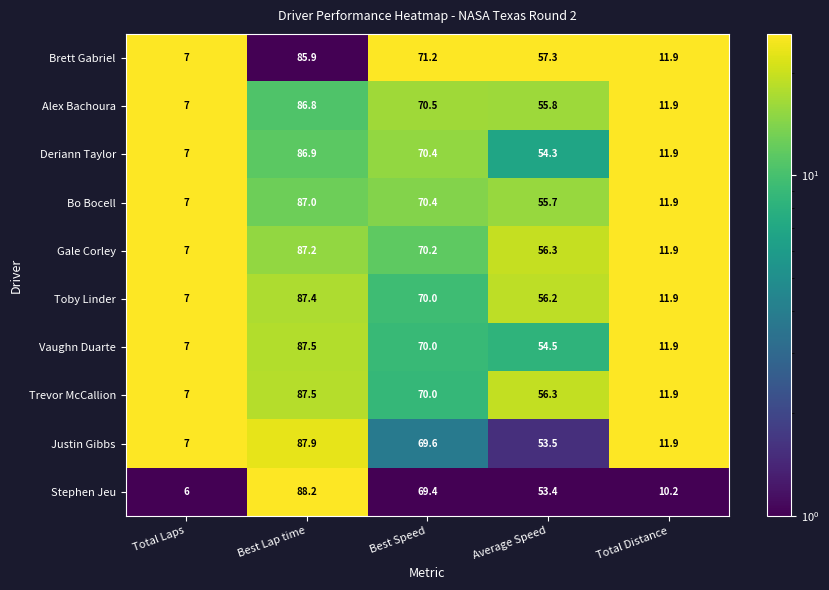

The Bo Bocell series shows 87.0 at Best Lap time. True or false?

True